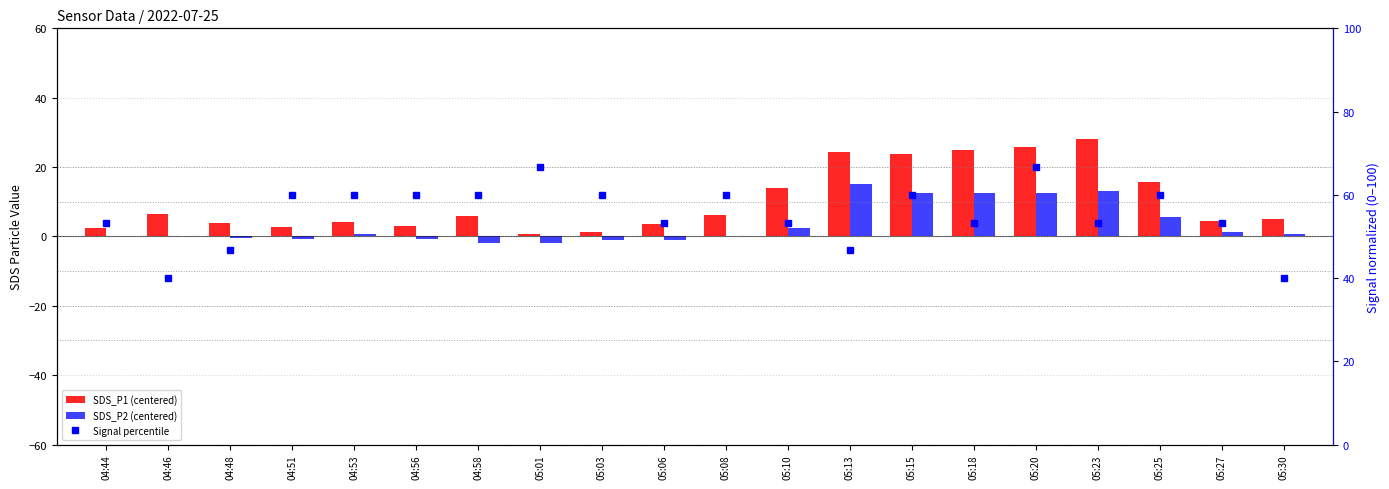

At which category is the sum across all series the highest?

05:20